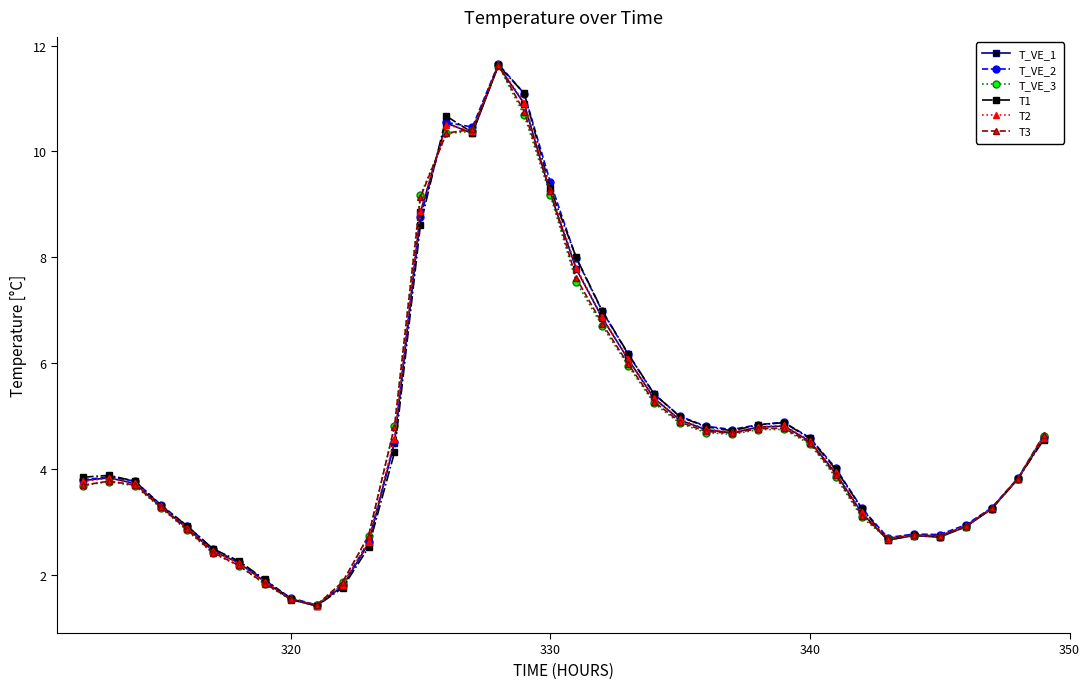

What is the minimum value shown in the chart?

1.4